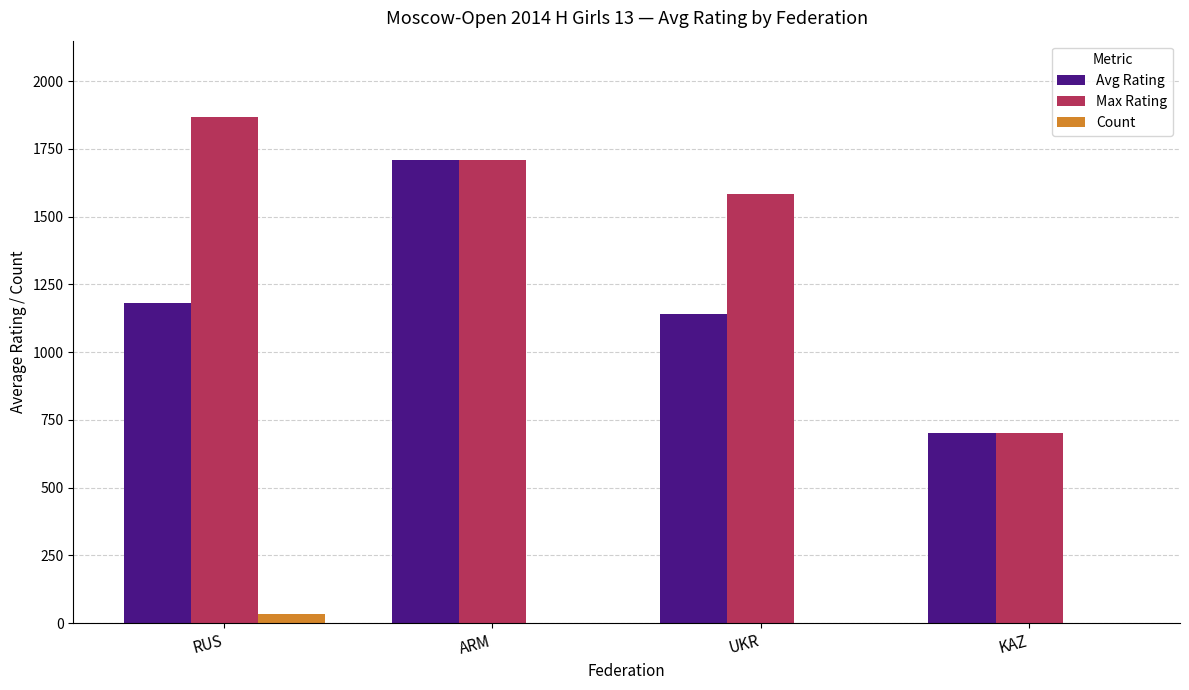

The Max Rating series shows 1710.0 at ARM. True or false?

True